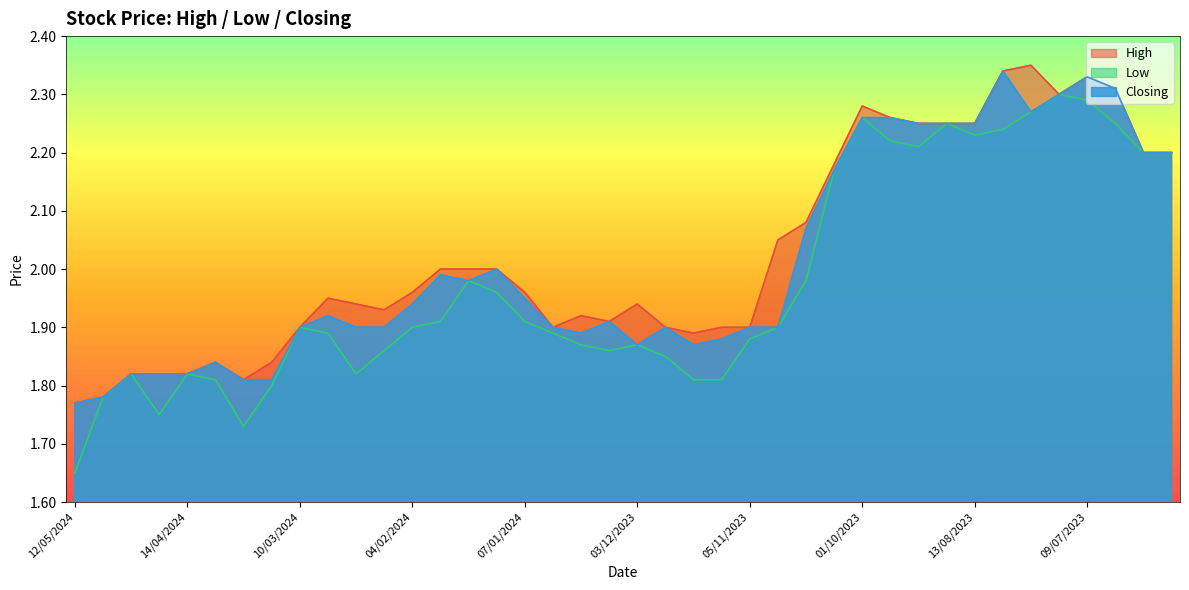

Is the value of High at 17/03/2024 greater than the value of Closing at 14/04/2024?

Yes